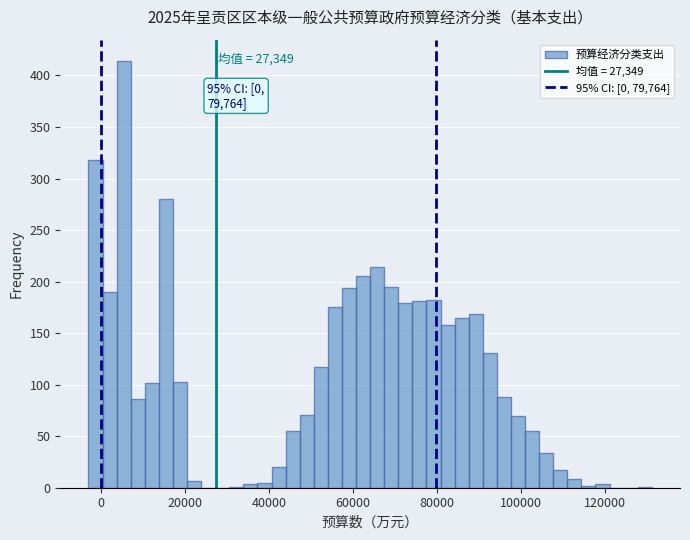

Read against the x-axis, roughly where is the centre of the tallest bar?

6000